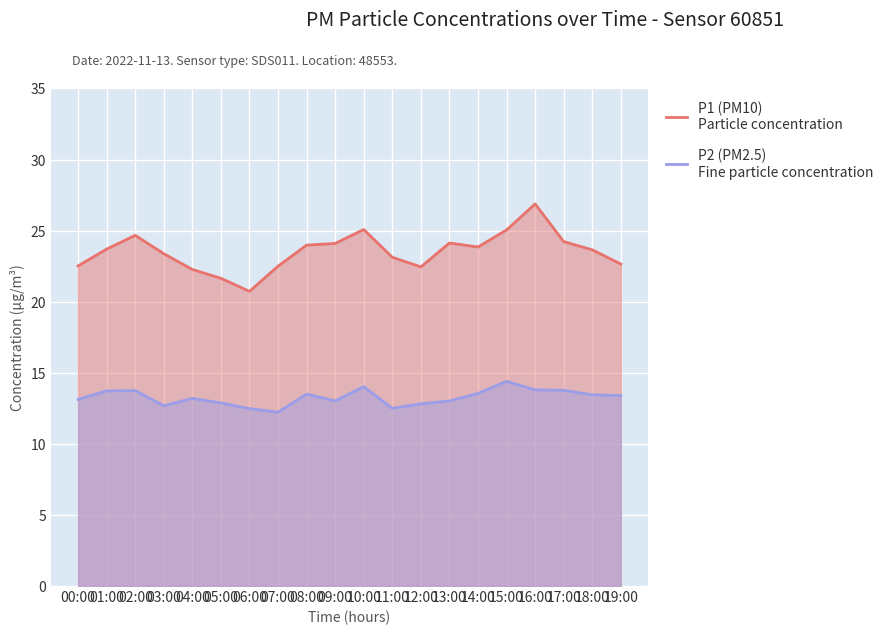

Where is P2 nearest to the value 13?

09:00